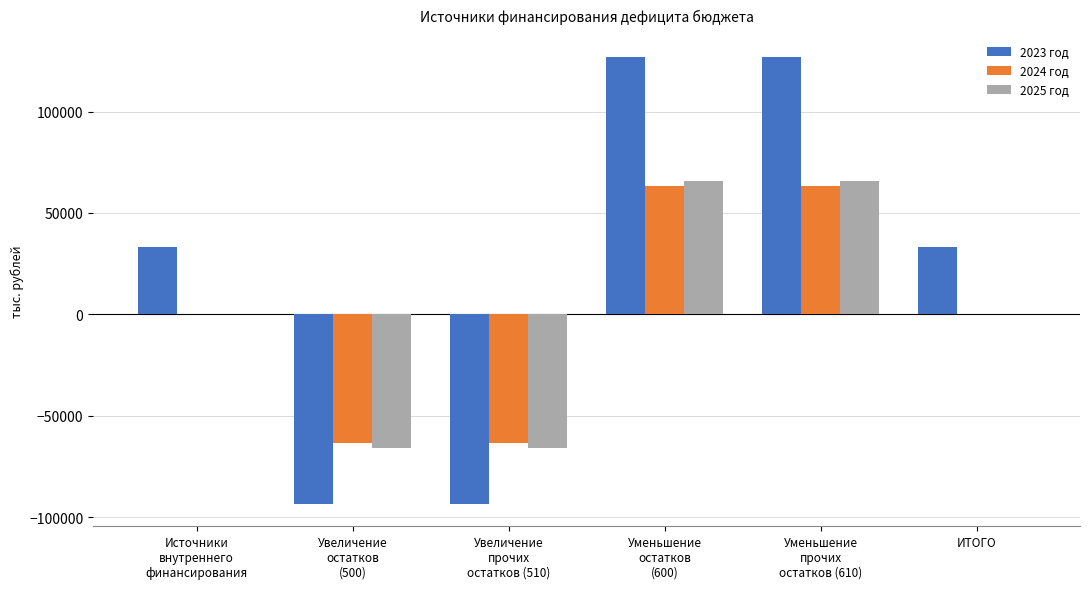

Reading left to right, list all the values displayed in this chart.

2023 год: Источники
внутреннего
финансирования=33146.5	Увеличение
остатков
(500)=-93556.4	Увеличение
прочих
остатков (510)=-93556.4	Уменьшение
остатков
(600)=126702.8	Уменьшение
прочих
остатков (610)=126702.8	ИТОГО=33146.5
2024 год: Источники
внутреннего
финансирования=0.0	Увеличение
остатков
(500)=-63322.7	Увеличение
прочих
остатков (510)=-63322.7	Уменьшение
остатков
(600)=63322.7	Уменьшение
прочих
остатков (610)=63322.7	ИТОГО=0.0
2025 год: Источники
внутреннего
финансирования=0.0	Увеличение
остатков
(500)=-65941.3	Увеличение
прочих
остатков (510)=-65941.3	Уменьшение
остатков
(600)=65941.3	Уменьшение
прочих
остатков (610)=65941.3	ИТОГО=0.0